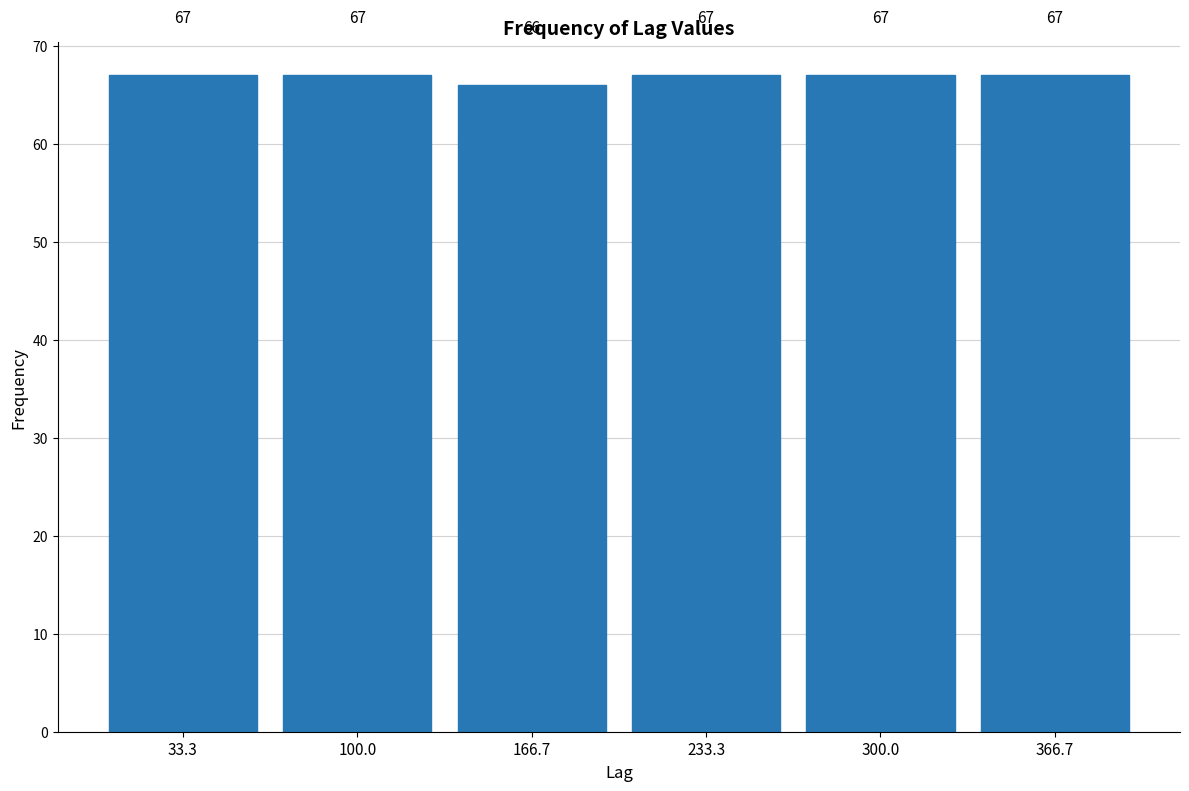

Reading left to right, transcribe this chart: for each bar, give the range it covers on the x-axis and its height. The bar edges are not printed on the chart, so give them approximately, as read against the axis.

0 to 70: 67
70 to 130: 67
130 to 200: 66
200 to 270: 67
270 to 330: 67
330 to 400: 67